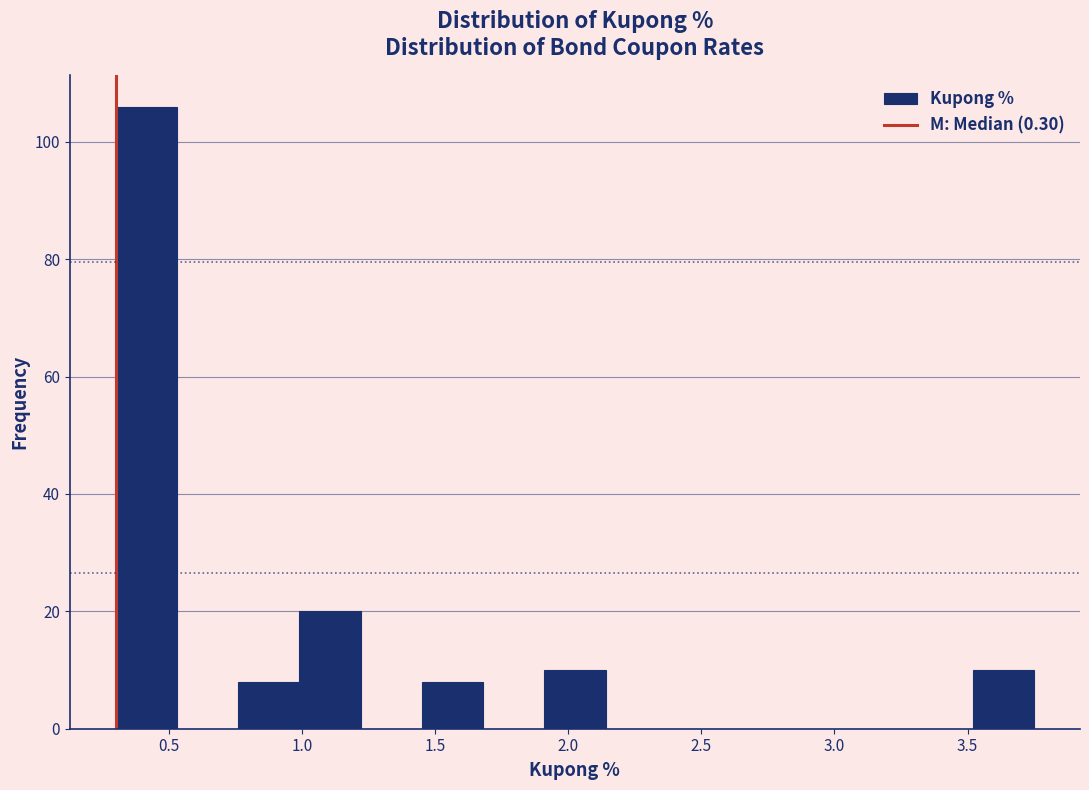

What is the height of the bar covering 3.52 to 3.75 on the x-axis? Neither the bar edges nor the heights are printed on the chart, so give them approximately, as read against the axes.

10